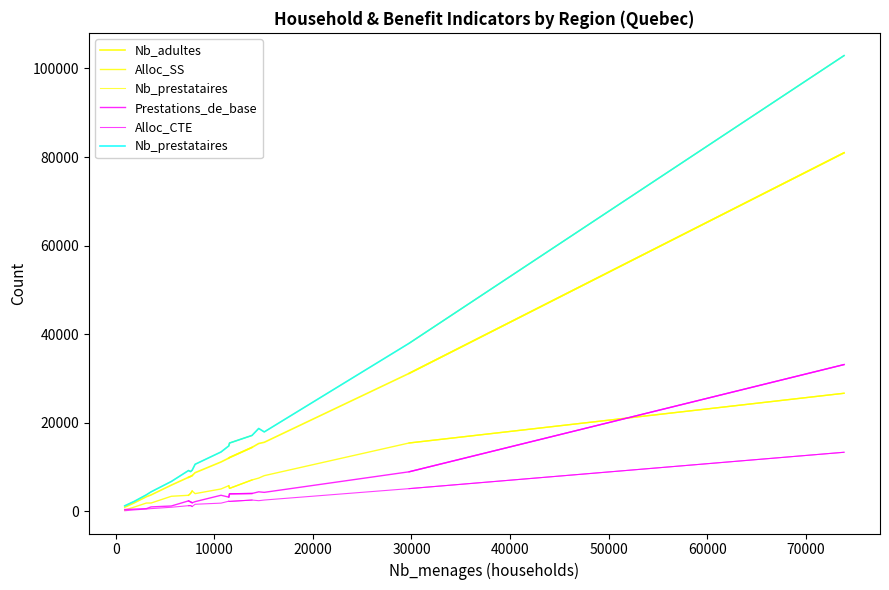

The Alloc_SS series shows 4626 at 11. True or false?

True